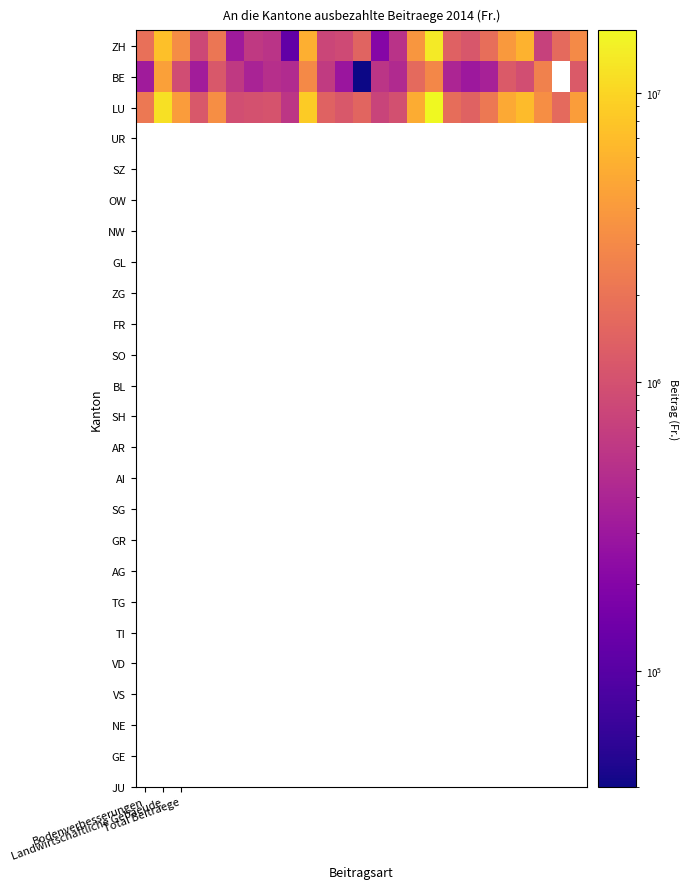

What is the average value of the ZH series?

2531666.4